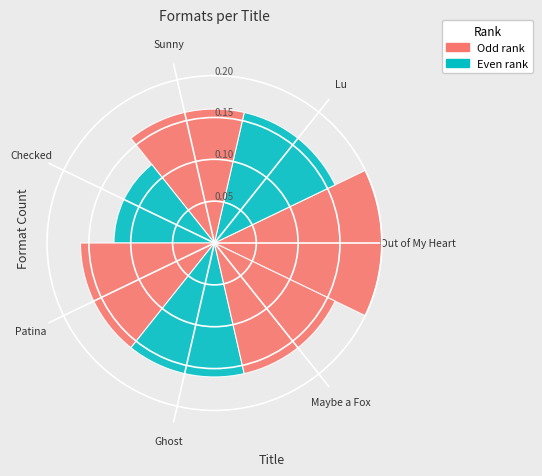

The value at Maybe a Fox is 0.0. True or false?

False